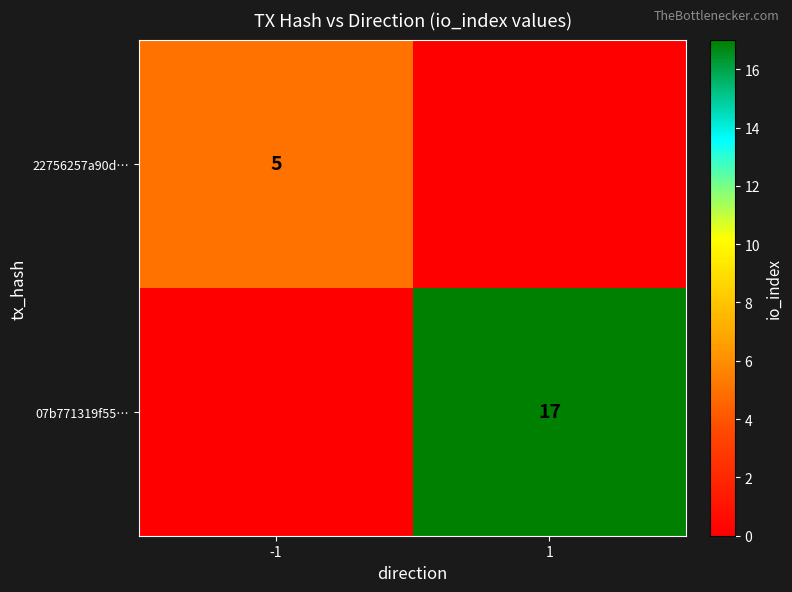

What is the difference between the highest and lowest values at -1?

5